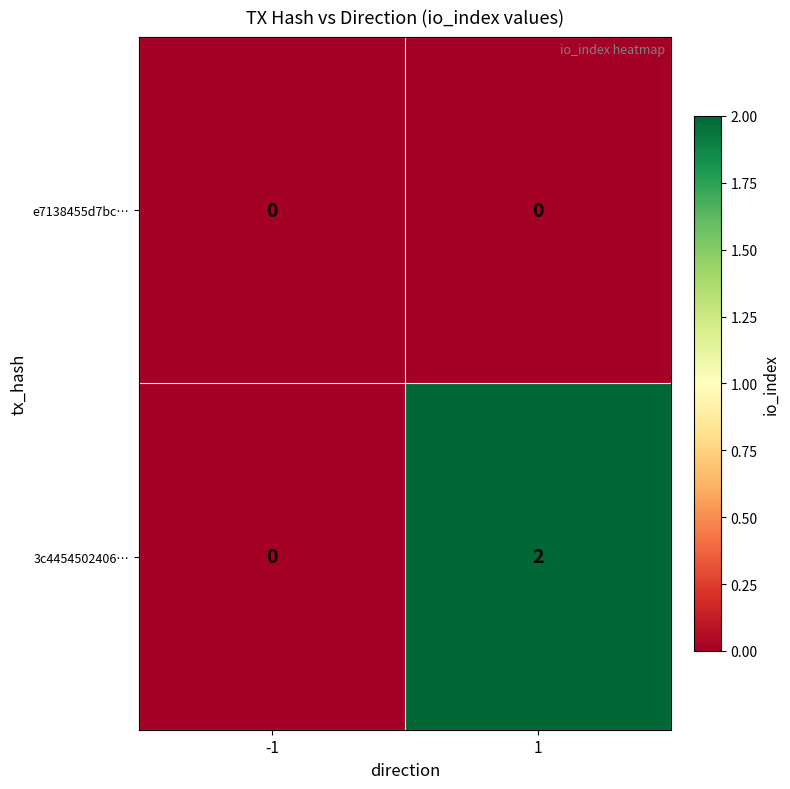

How many categories are shown in the chart?

2